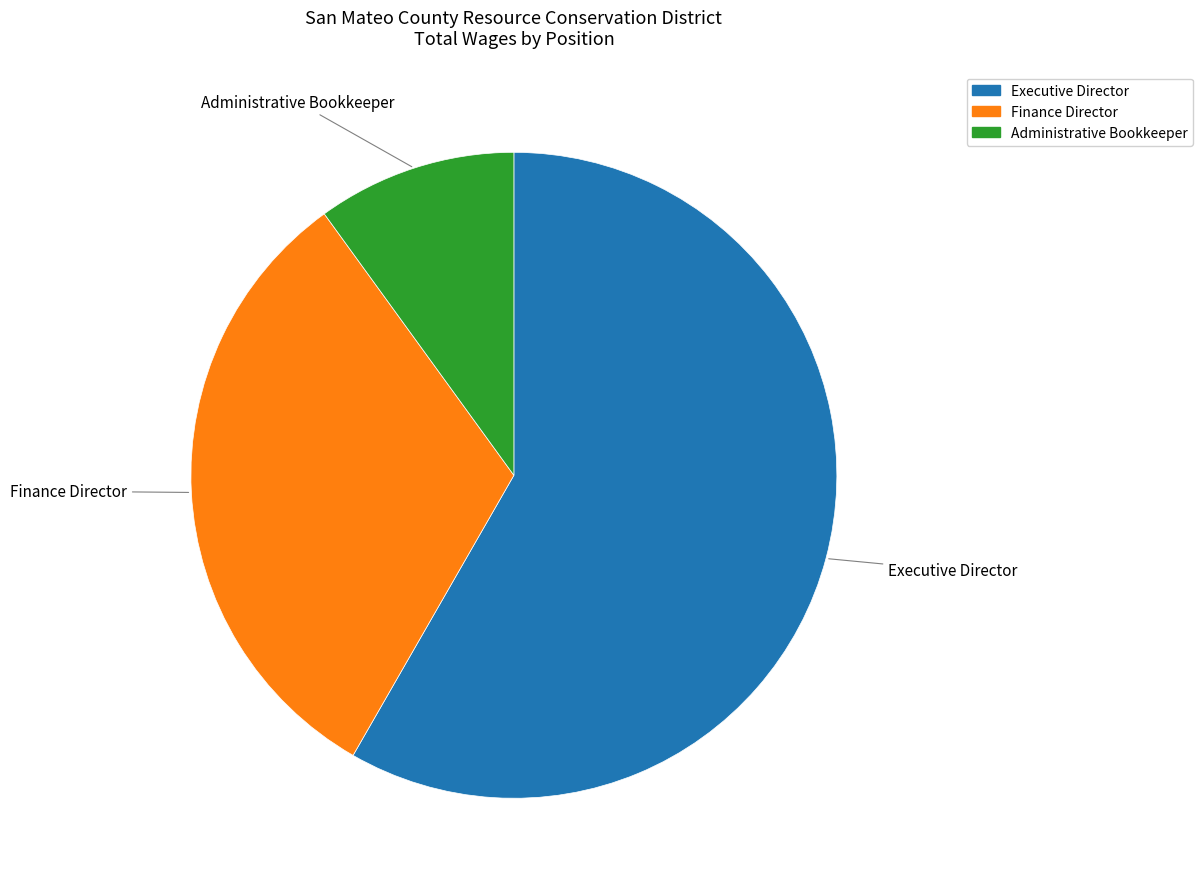

Between Executive Director and Finance Director, which is larger?

Executive Director